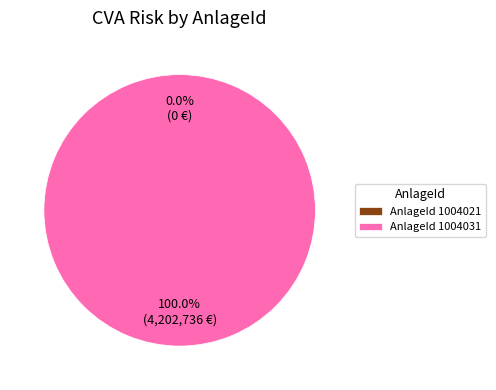

What is the largest slice in the pie chart?

1004031